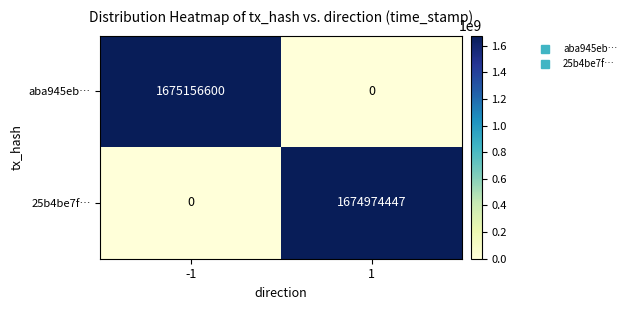

Which category has the highest value across all series?

-1